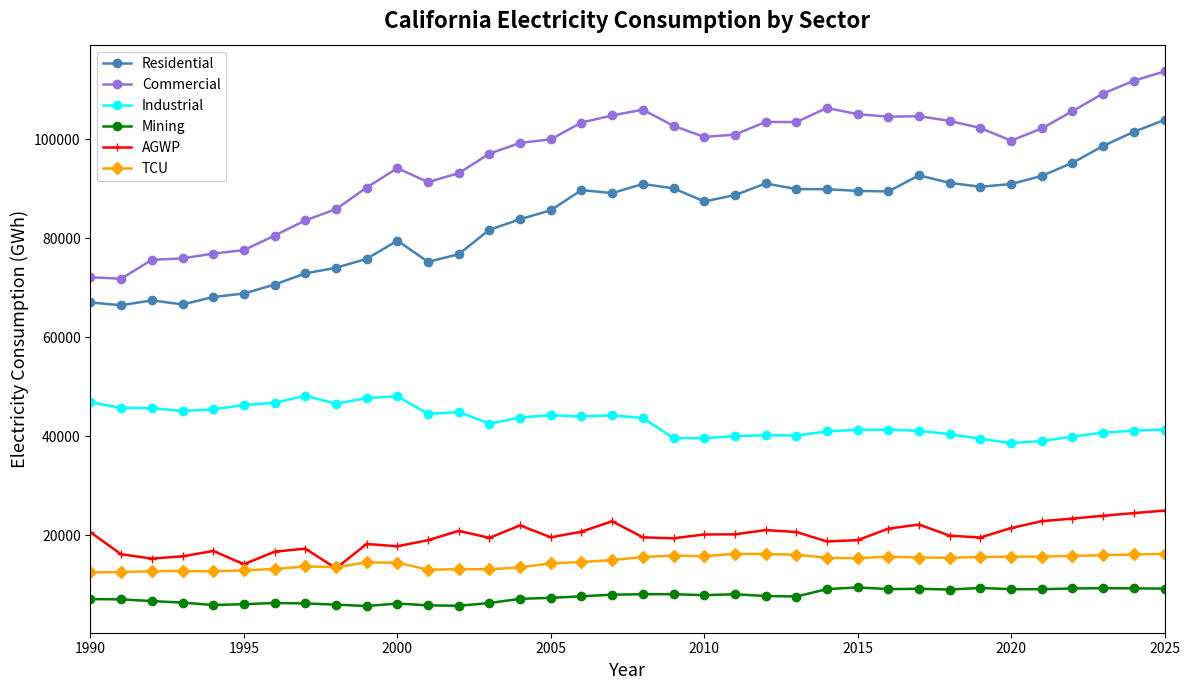

How many lines are shown in the chart?

6